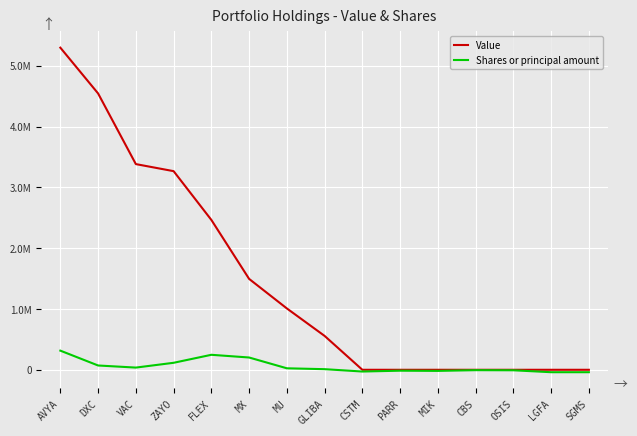

What are all the series names shown in the legend?

Value, Shares or principal amount